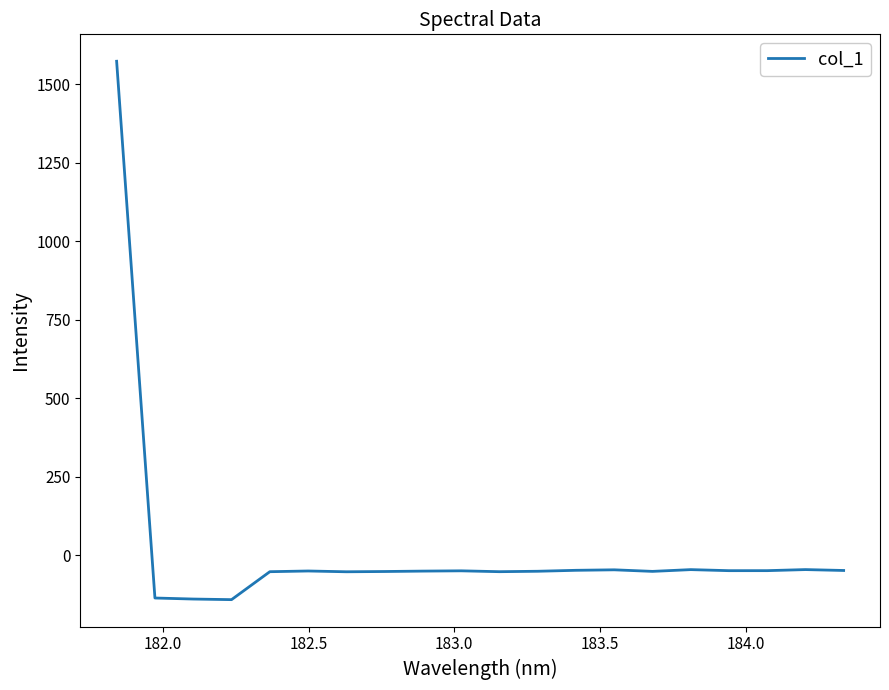

What is the maximum value shown in the chart?

1572.4